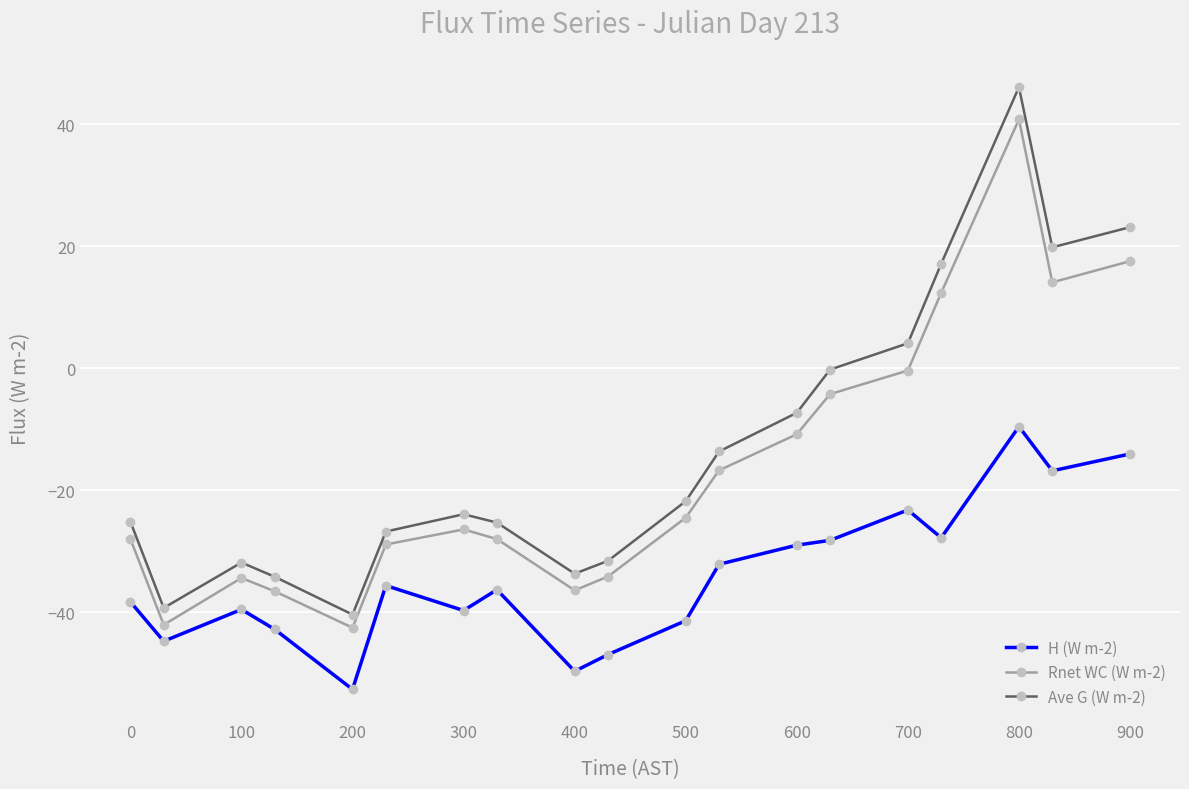

What is the minimum value shown in the chart?

-52.7